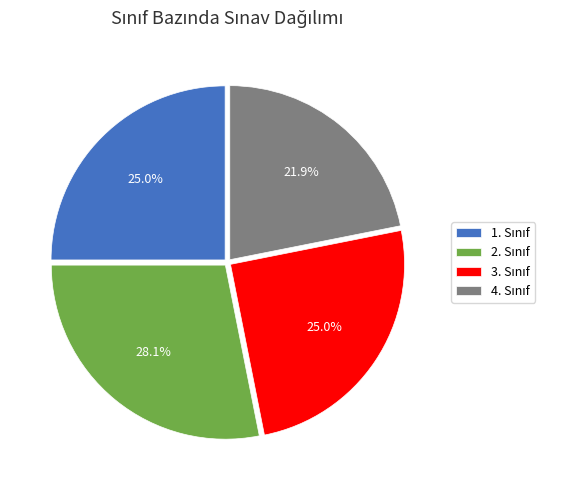

Is there any slice that represents more than half of the pie?

No